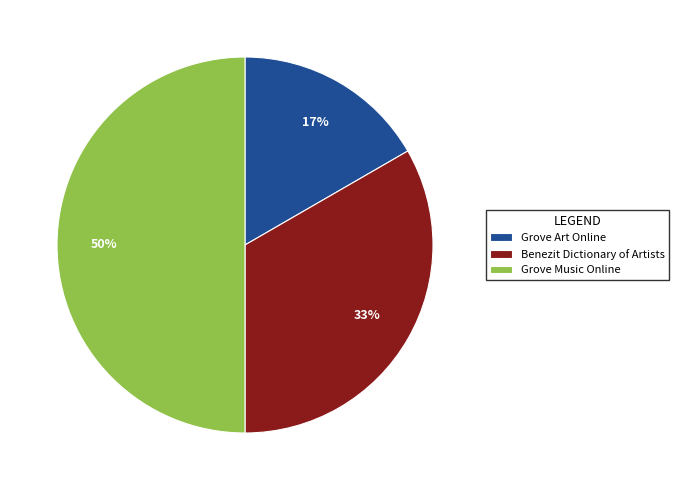

What is the ratio of the value at Grove Art Online to the value at Grove Music Online?

0.3